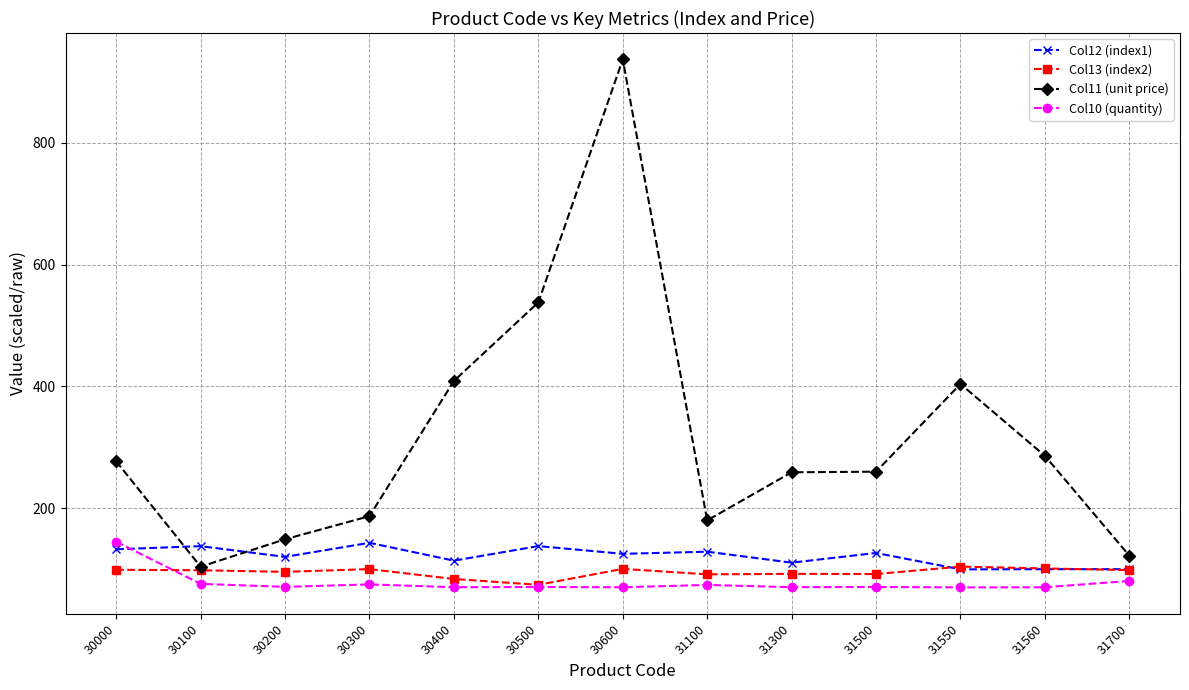

Which series has the largest range (max minus min)?

Col11 (unit price)